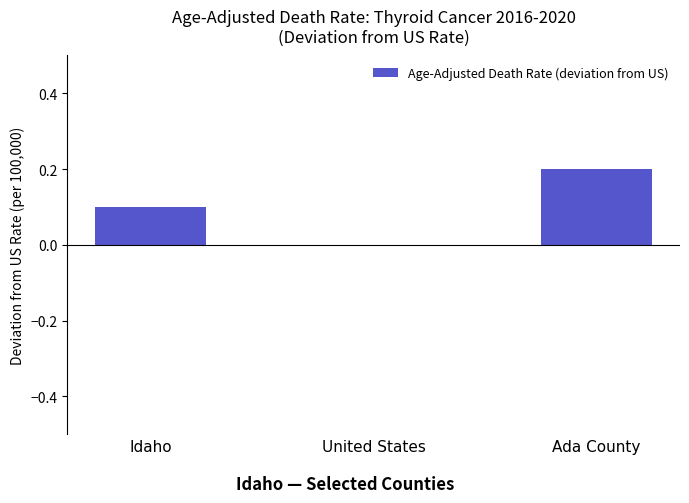

How many values are above zero?

2